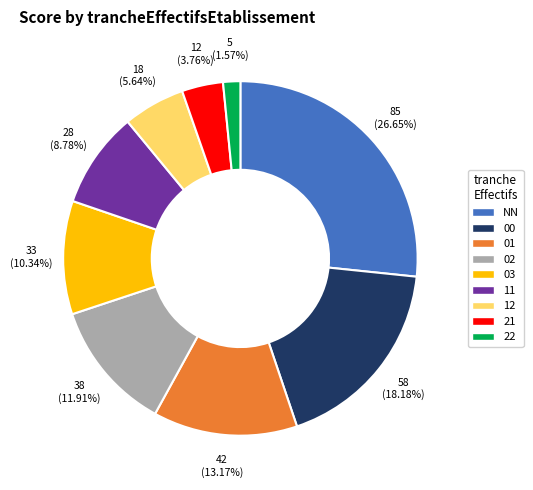

Is the sum of 01 and 02 greater than half?

No